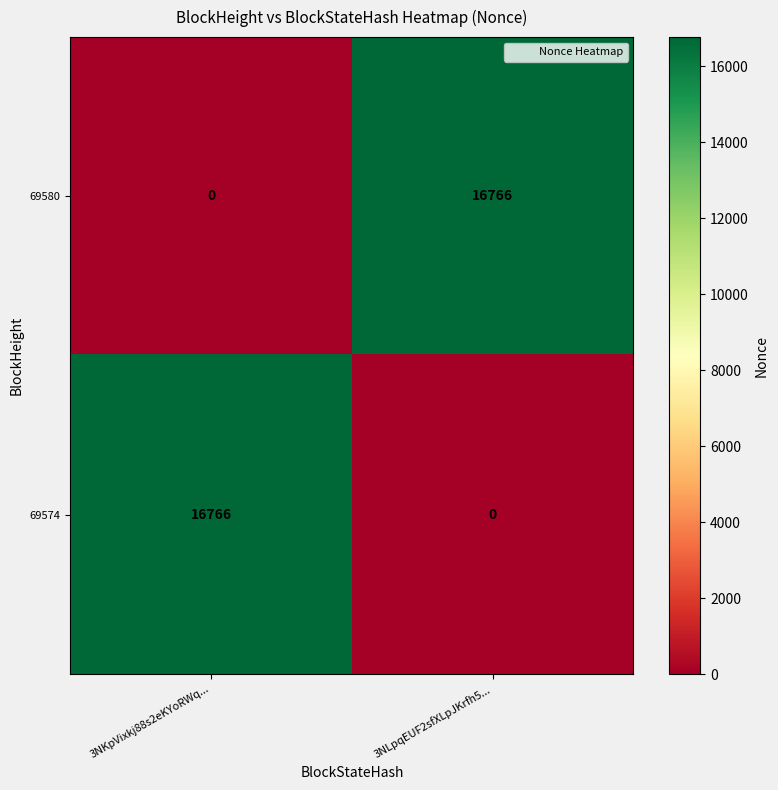

Reading right to left, extract all data points from this chart.

69580: 3NLpqEUF2sfXLpJKrfh5...=16766	3NKpVixkj88s2eKYoRWq...=0
69574: 3NLpqEUF2sfXLpJKrfh5...=0	3NKpVixkj88s2eKYoRWq...=16766